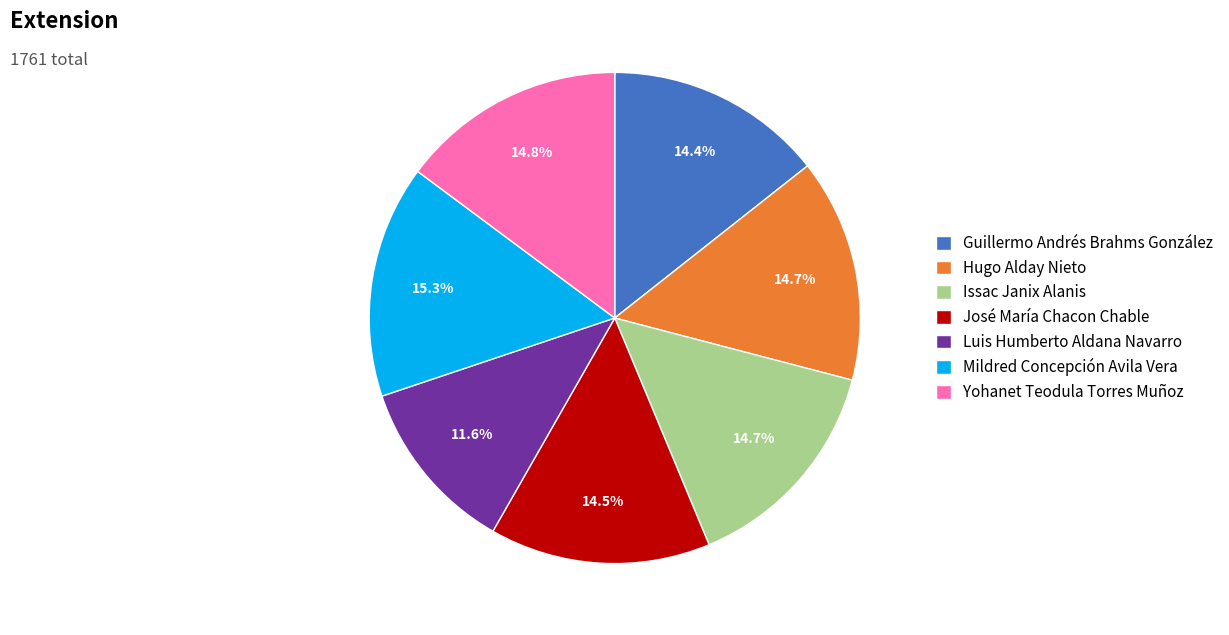

Is it true that Hugo Alday Nieto is 15% of the pie?

True